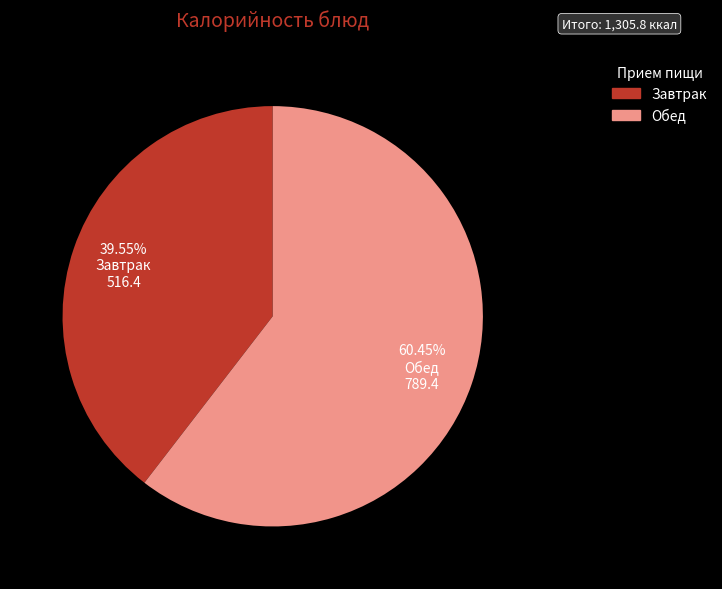

Which has a higher value, Обед or Завтрак?

Обед